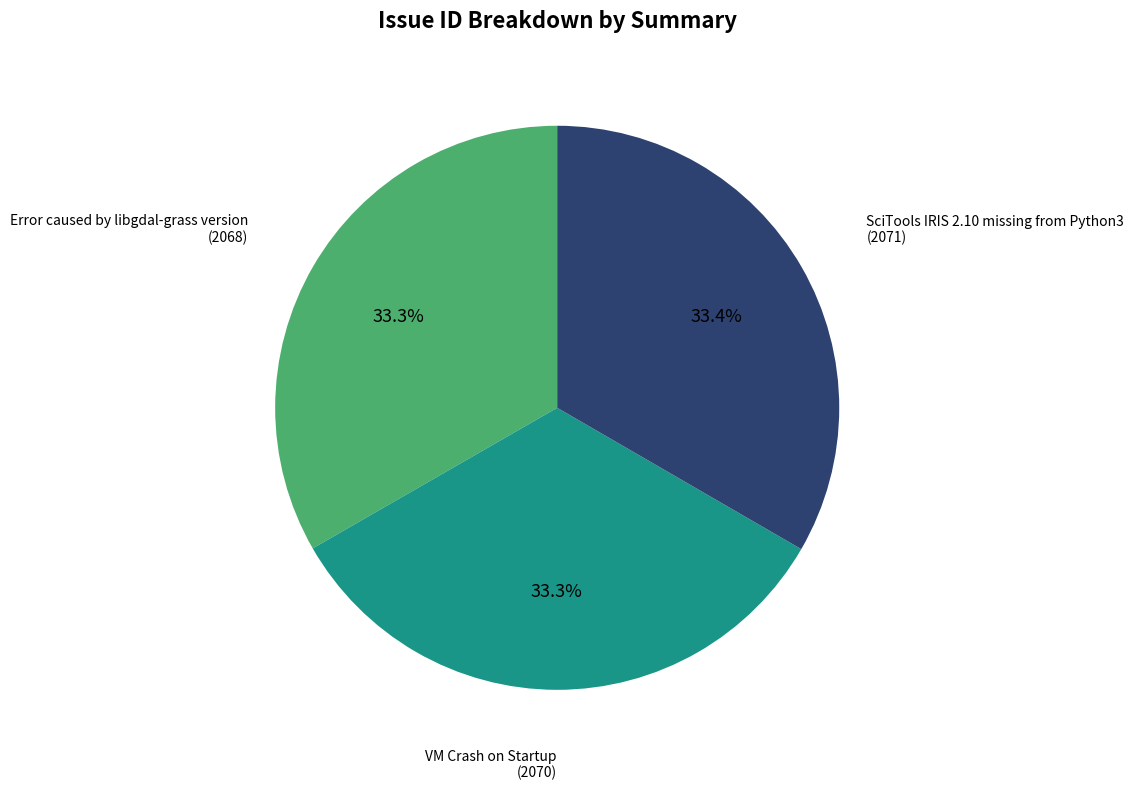

Does any single category account for the majority?

No